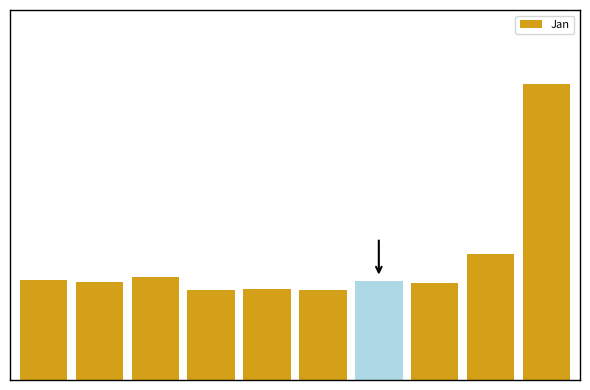

Does the chart contain any negative values?

No